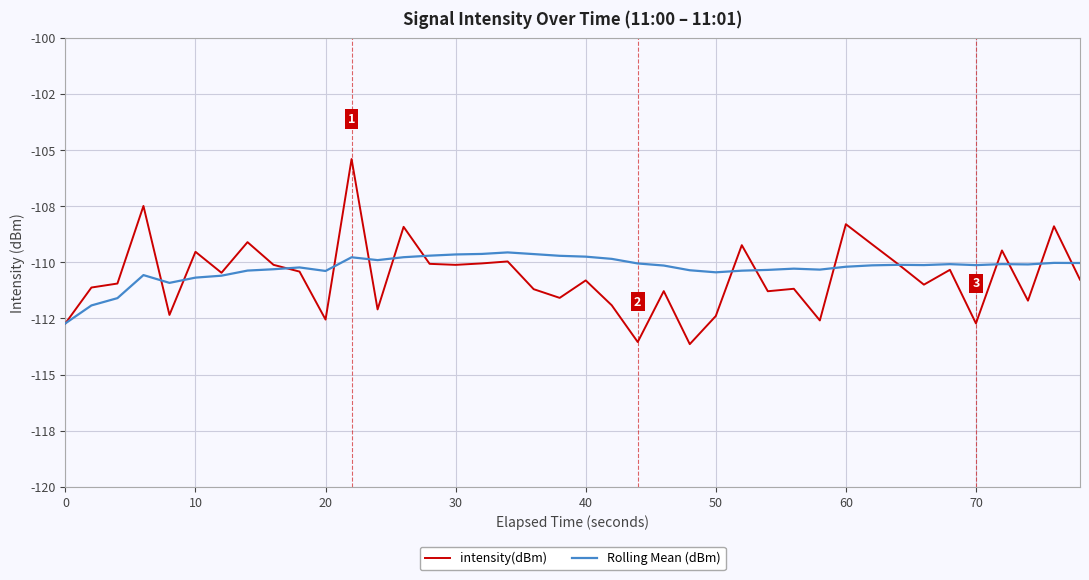

What are all the series names shown in the legend?

intensity(dBm), Rolling Mean (dBm)